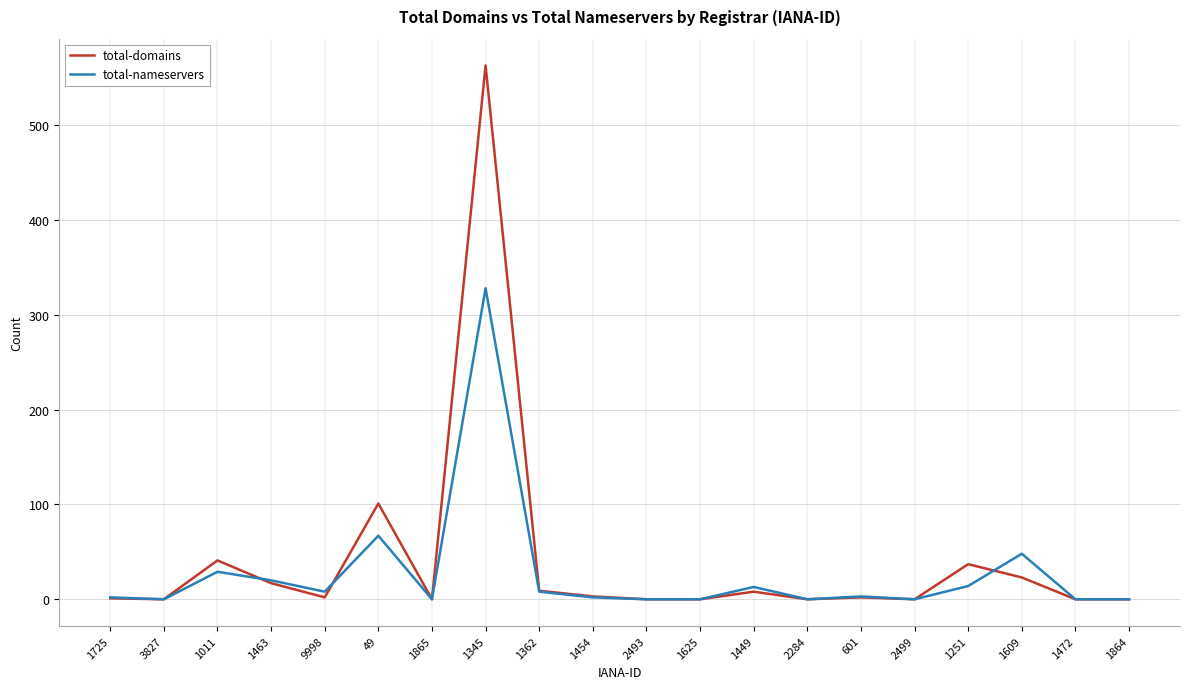

What are all the series names shown in the legend?

total-domains, total-nameservers